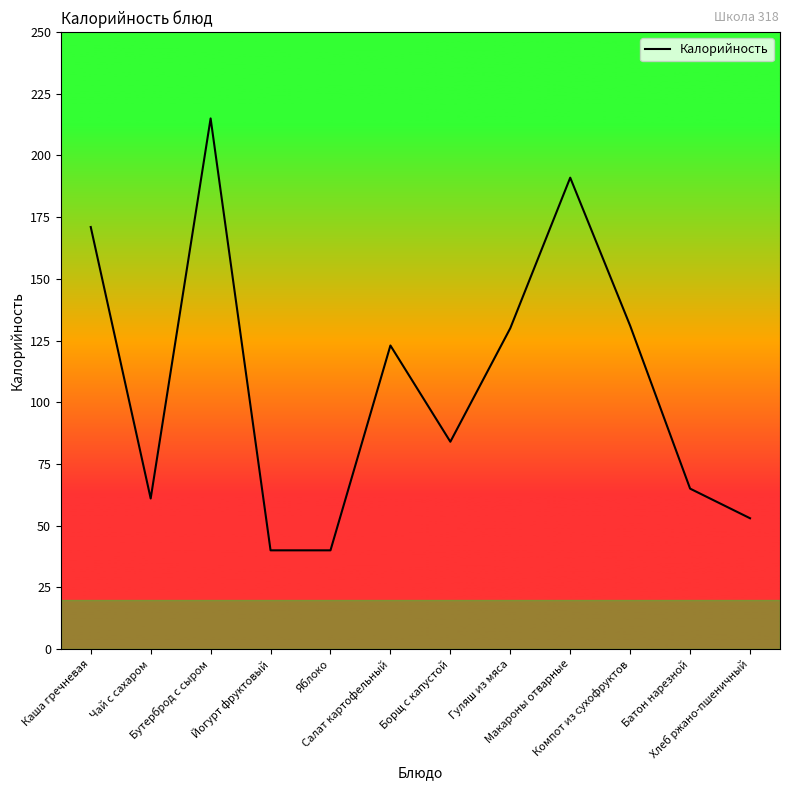

What is the difference between the maximum and minimum values?

175